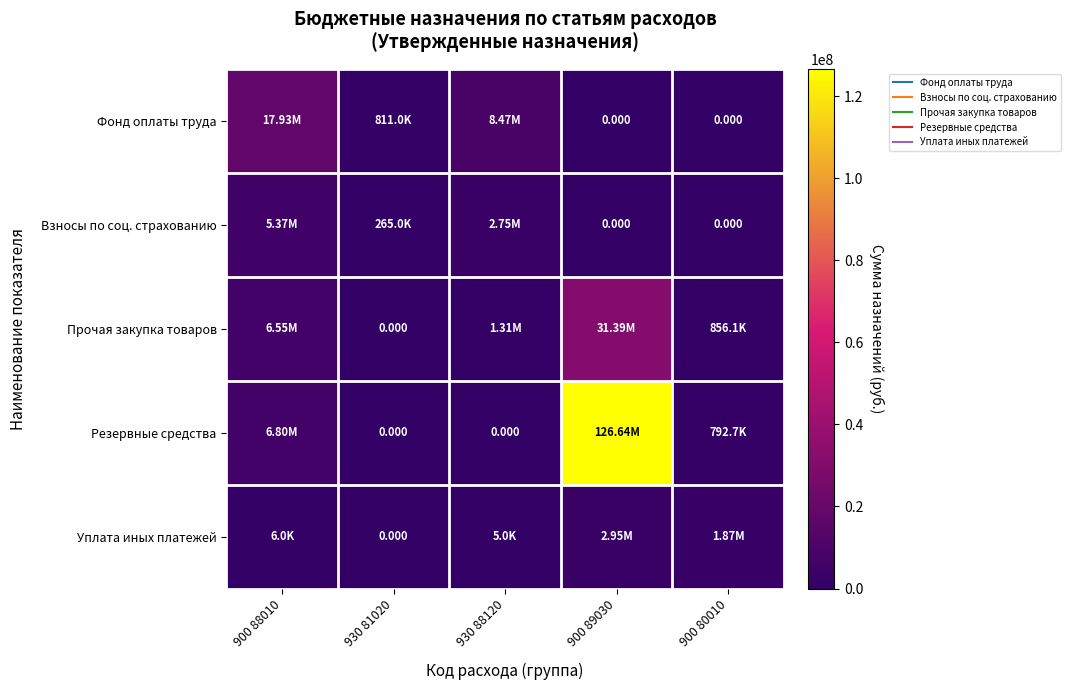

How many data points in Взносы по соц. страхованию are less than 265000?

2